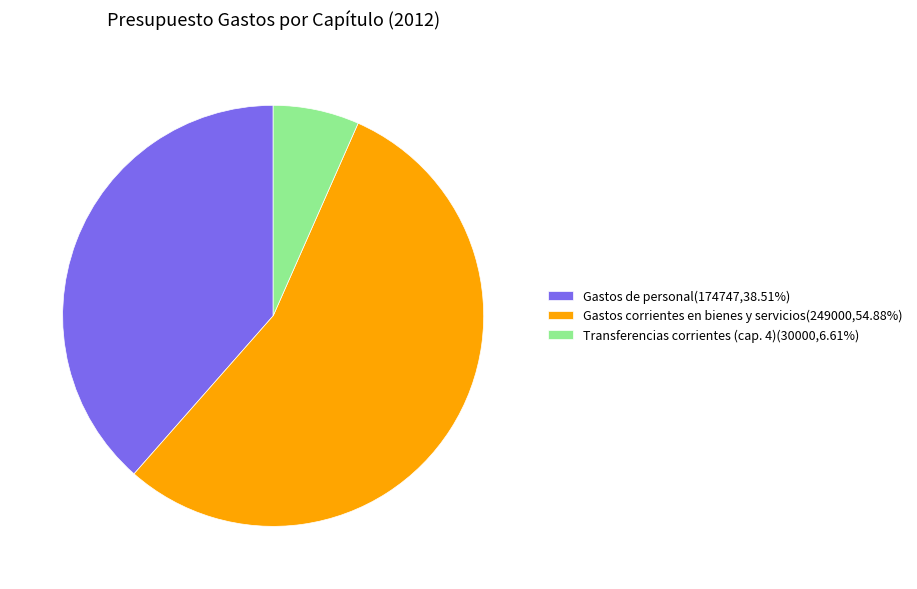

Is there any slice that represents more than half of the pie?

Yes